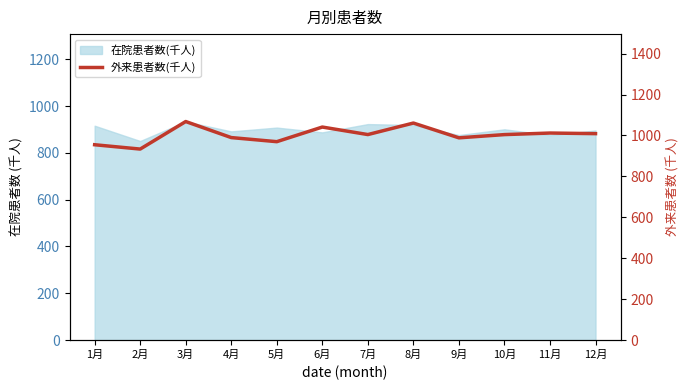

The value at 6月 is 1383.3. True or false?

False